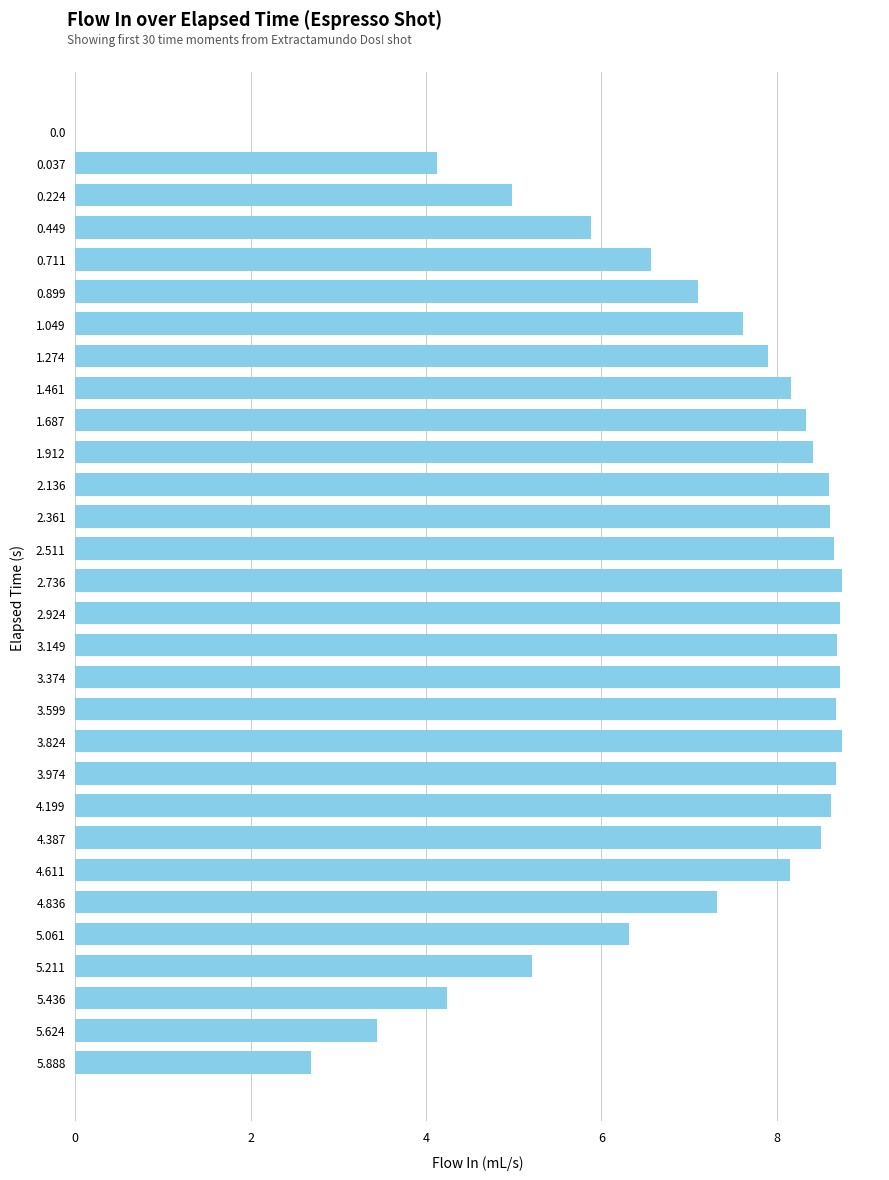

Are the bars grouped side by side (vs. stacked)?

No